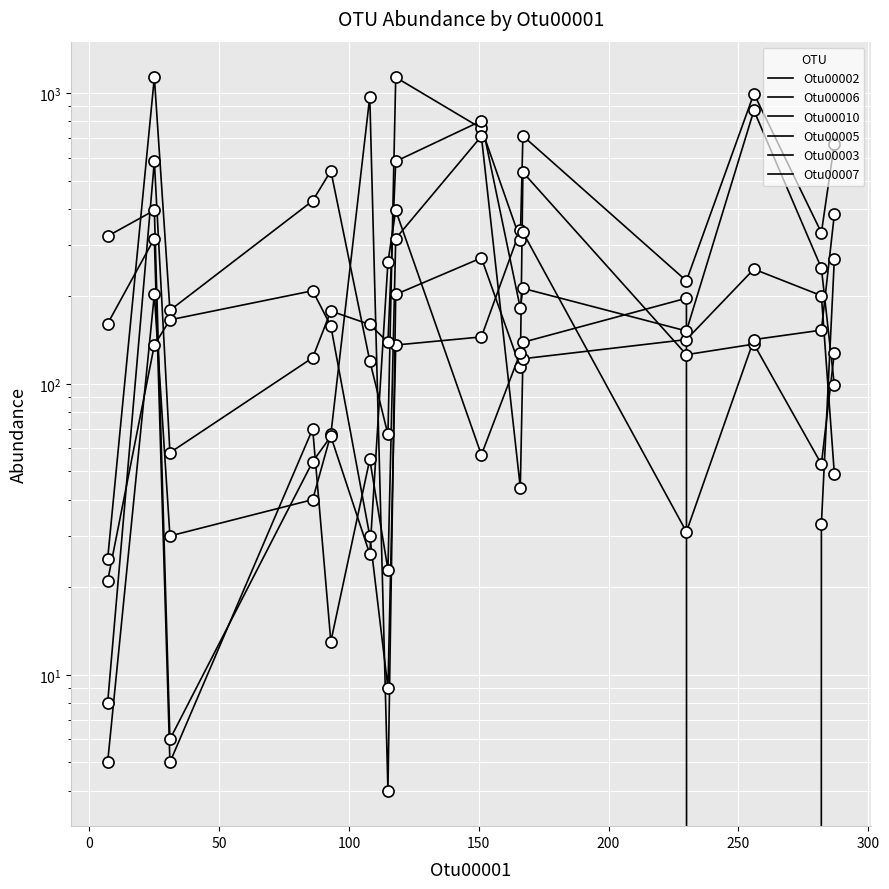

How many interior local peaks does the Otu00007 series have?

4